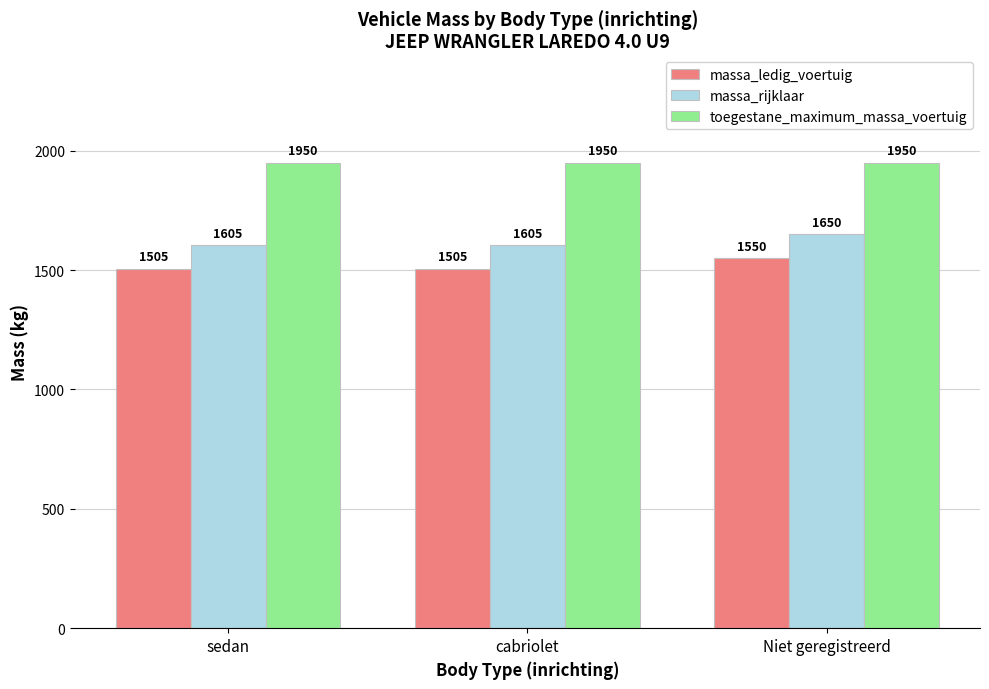

What is the difference between the maximum and second lowest values in the massa_ledig_voertuig series?

45